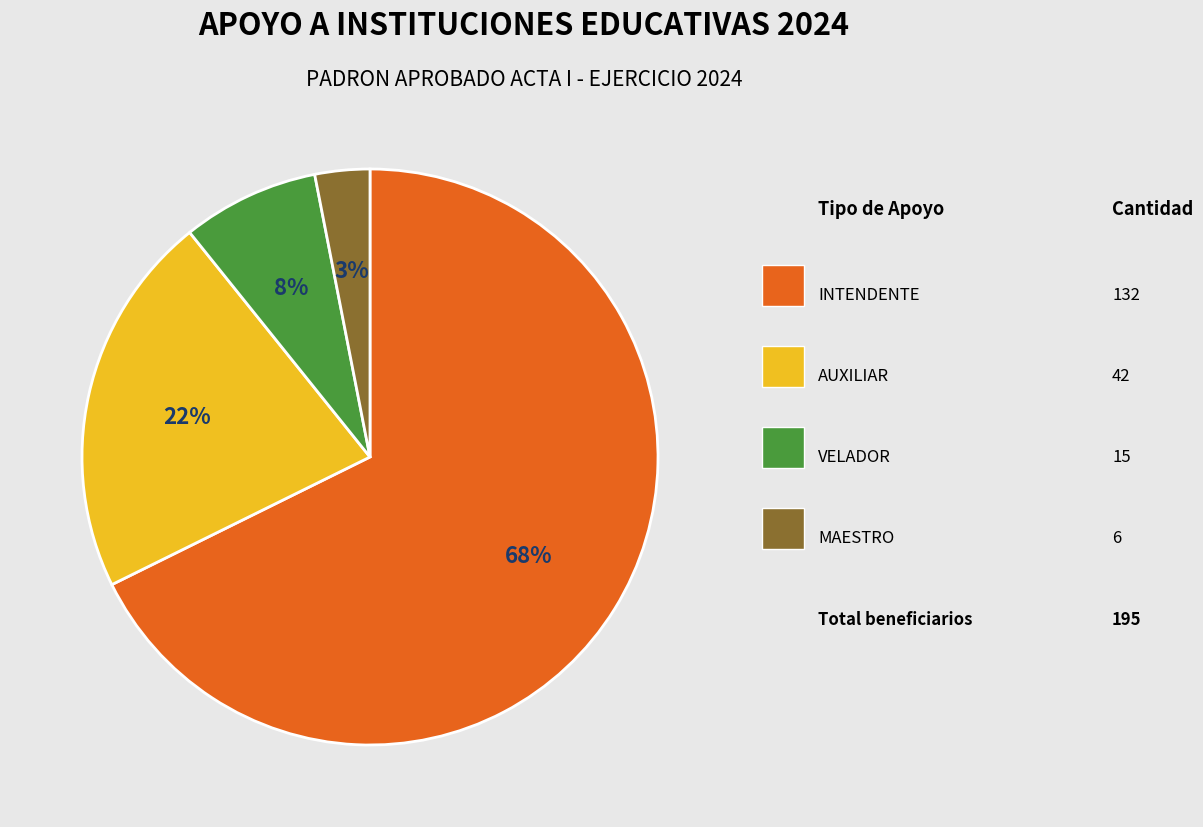

Does any single category account for the majority?

Yes